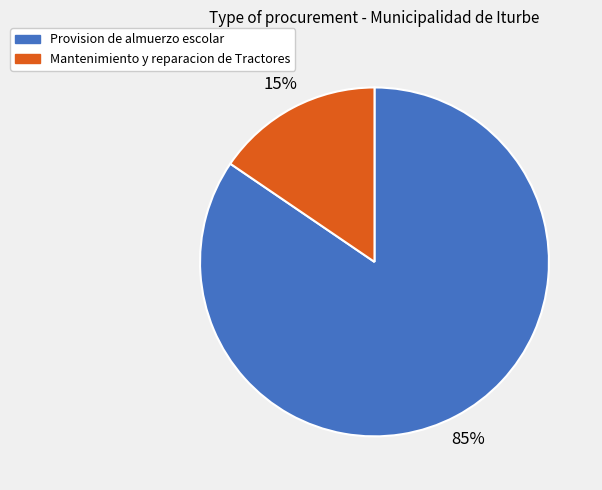

To the nearest percent, what is the combined percentage of Provision de almuerzo escolar and Mantenimiento y reparacion de Tractores?

100%